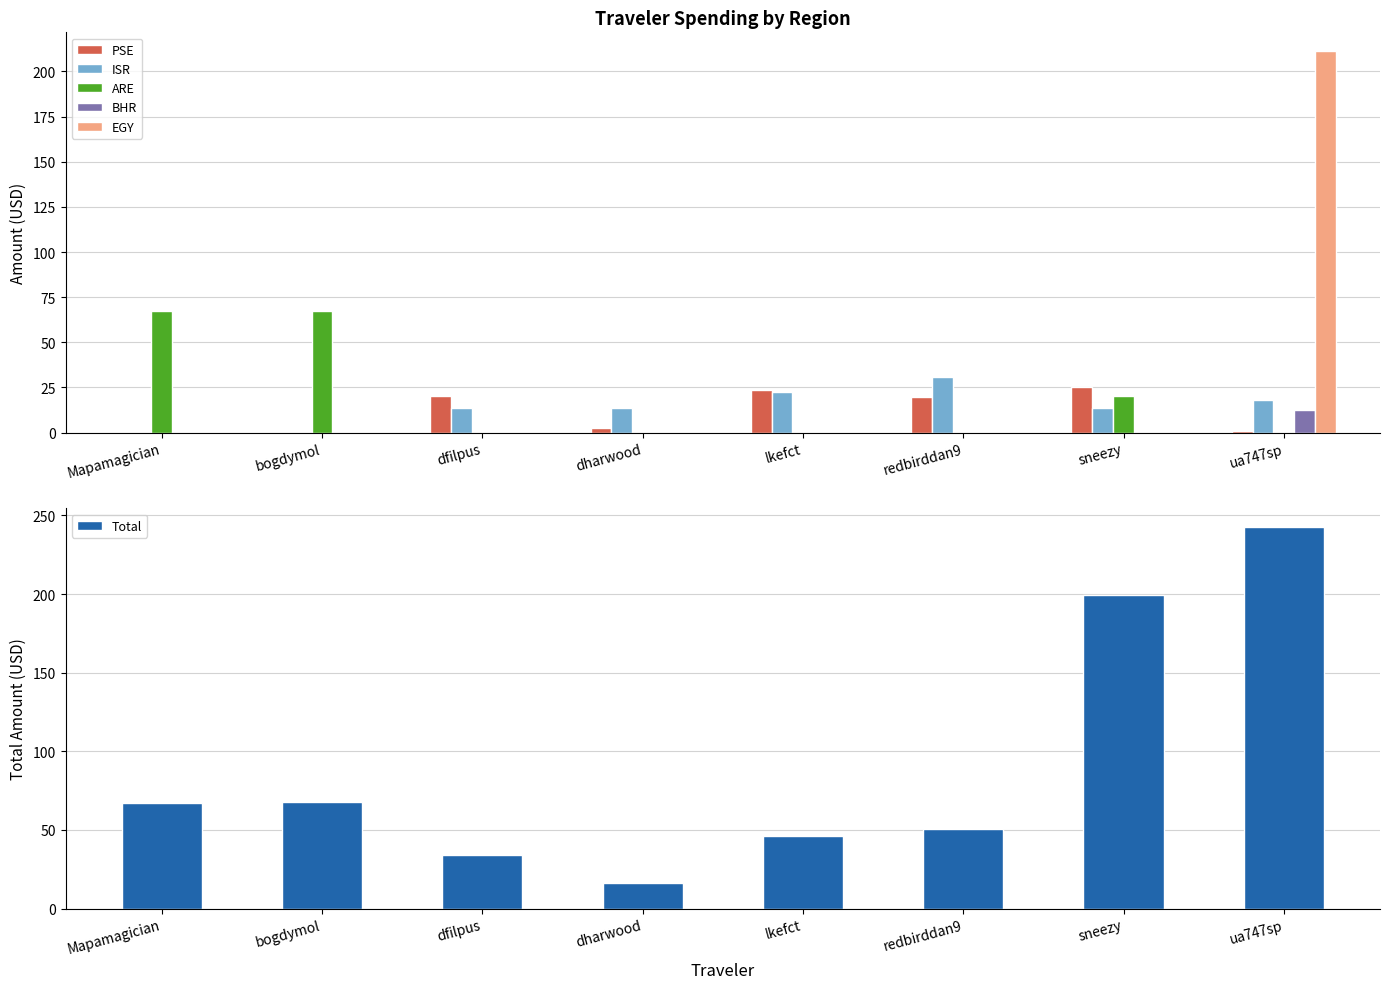

What position from the left is sneezy?

7